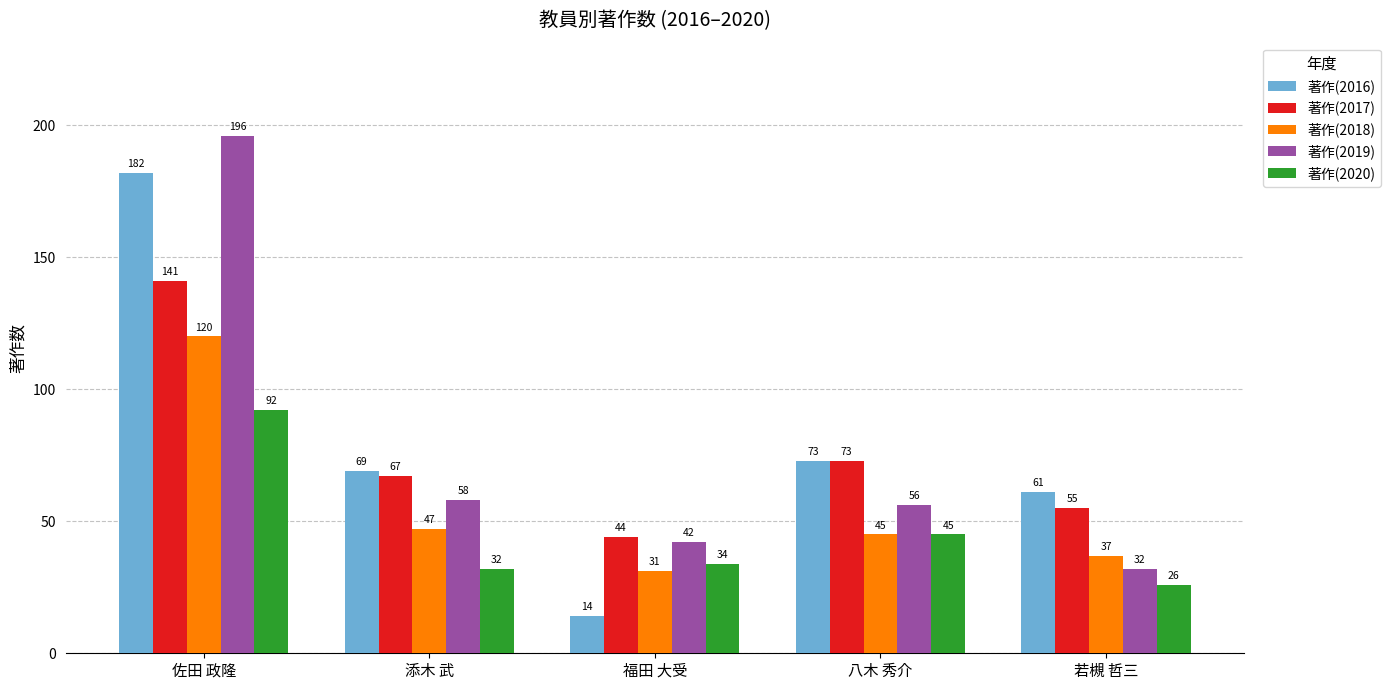

At which label does 著作(2019) reach its peak?

佐田 政隆